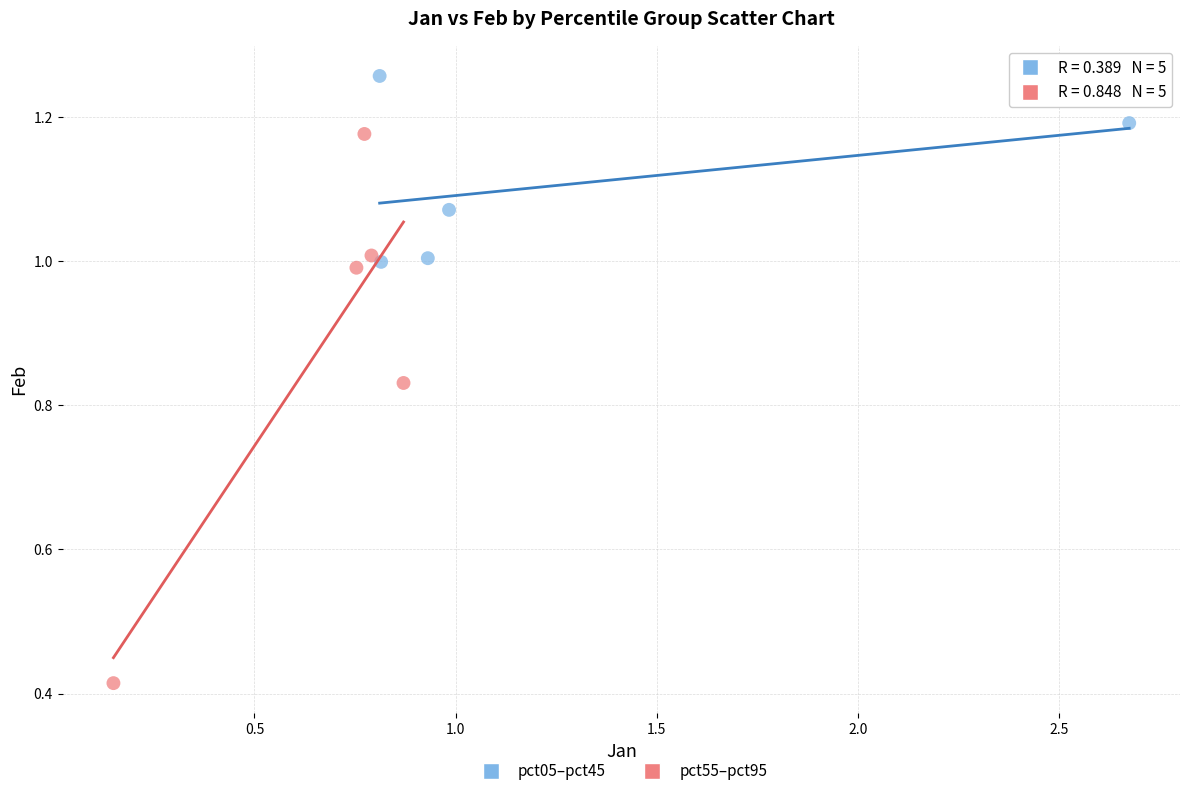

Which series reaches the maximum Y coordinate?

pct05–pct45